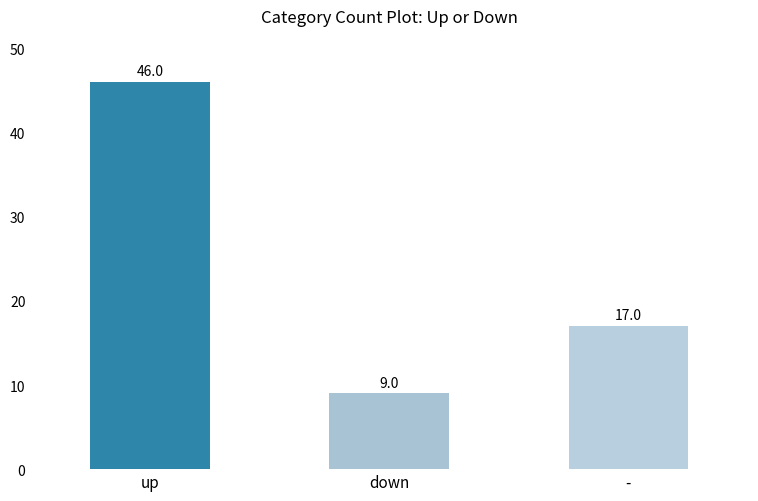

Are the bars grouped side by side (vs. stacked)?

No